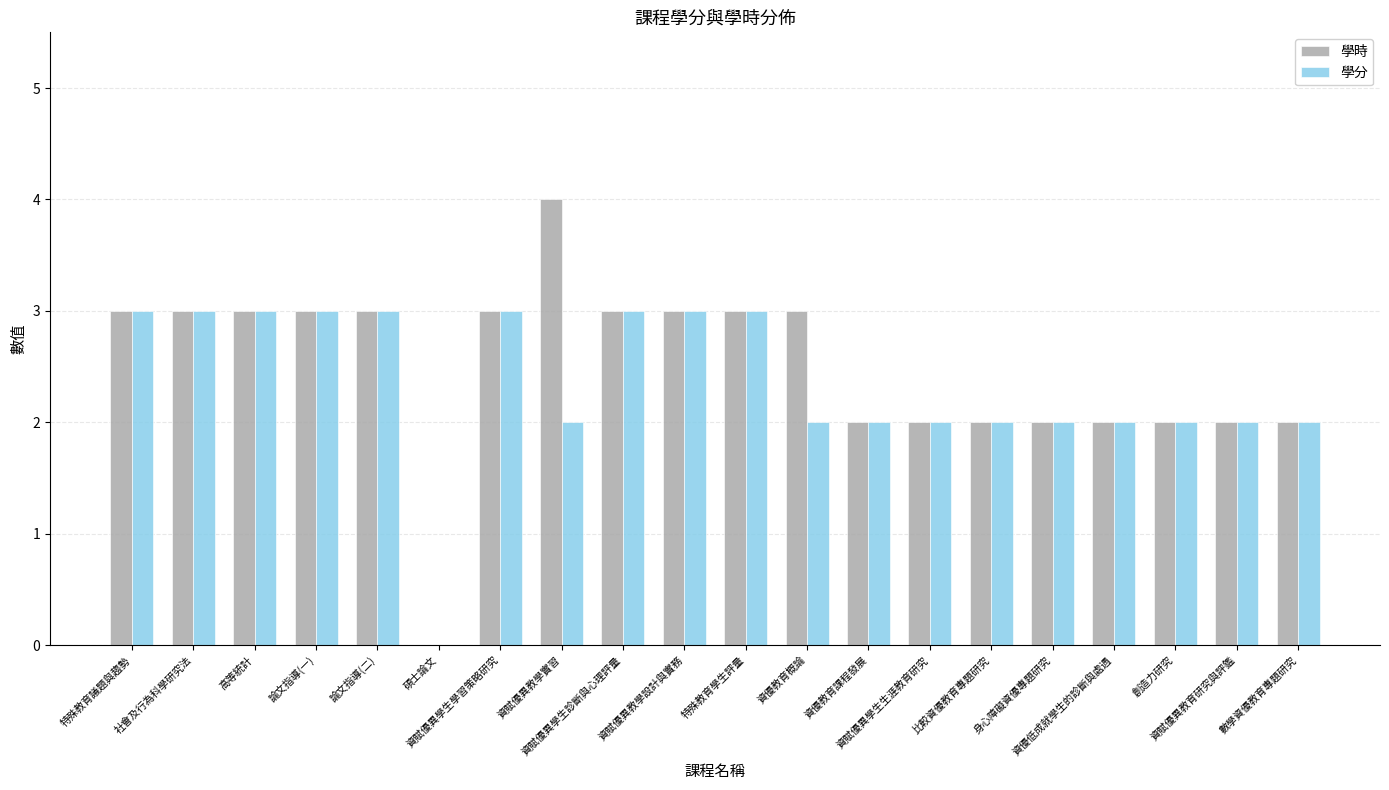

What is the greatest value displayed?

4